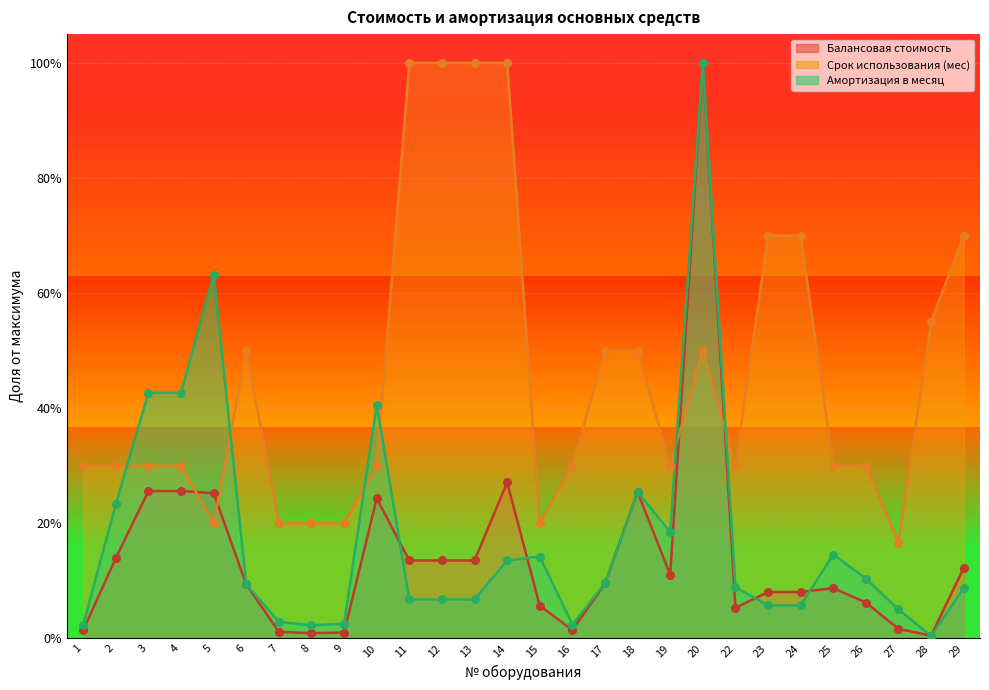

Which series contains the lowest Y value?

Амортизация в месяц